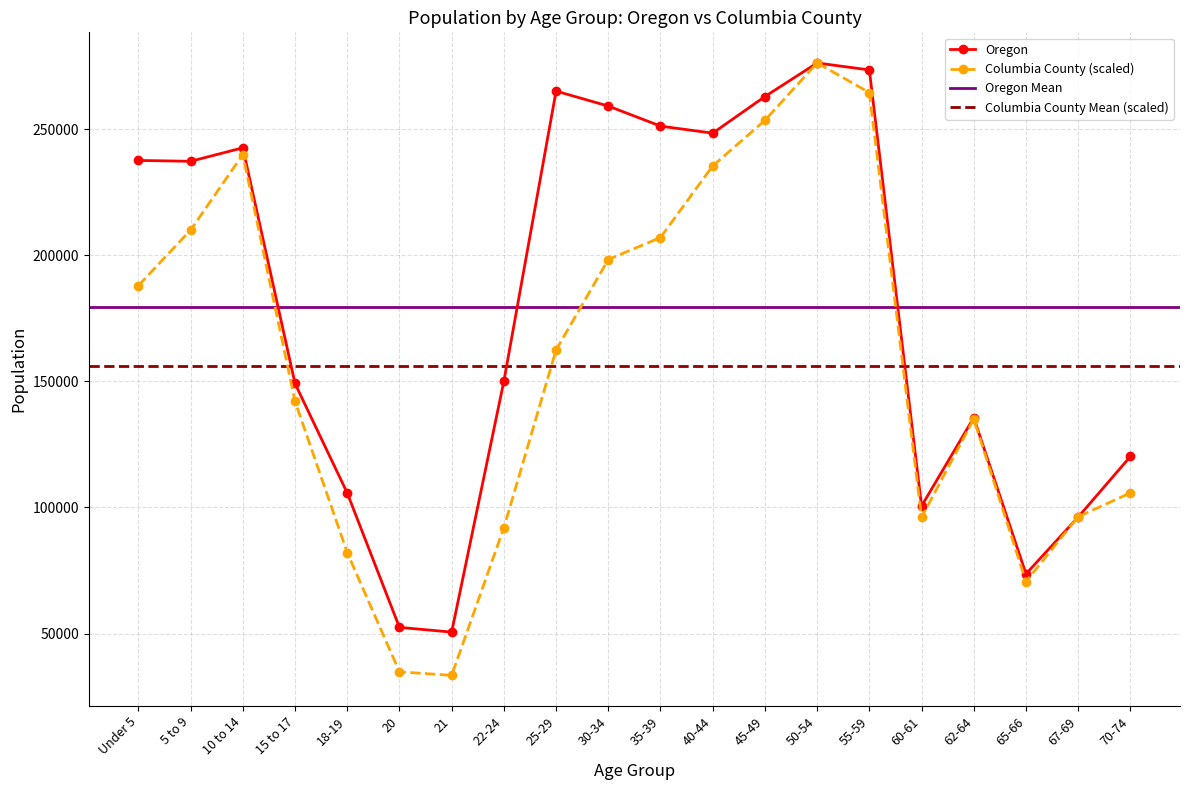

Is the value of Oregon at 25-29 greater than the value of Columbia County (scaled) at 40-44?

Yes